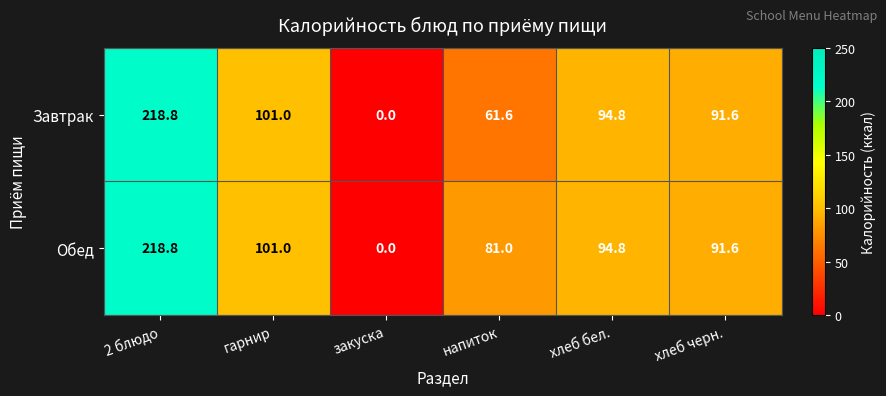

How many values in the Завтрак series are below 94?

3